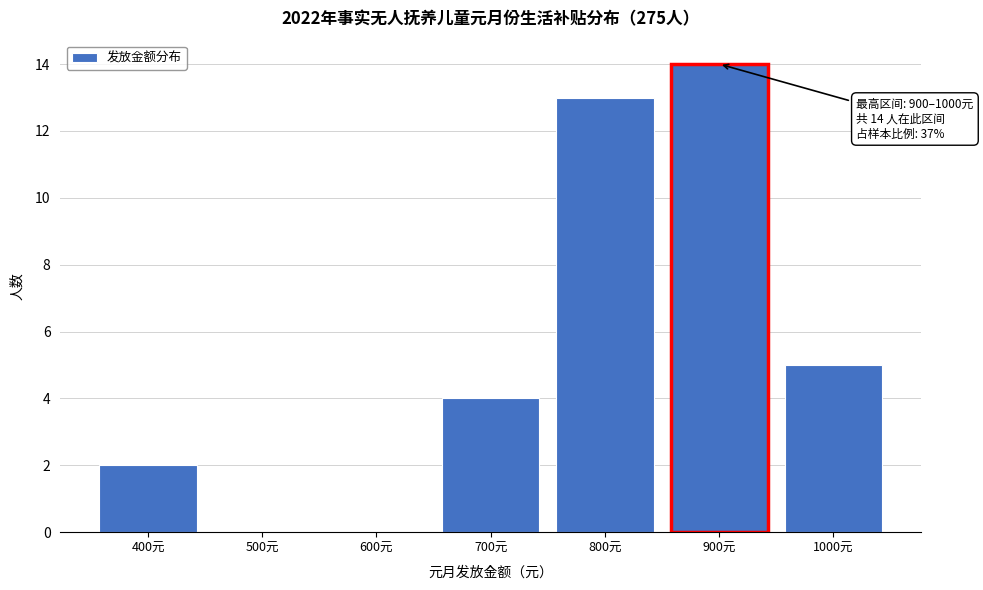

Reading right to left, extract all data points from this chart.

1000元=5	900元=14	800元=13	700元=4	600元=0	500元=0	400元=2